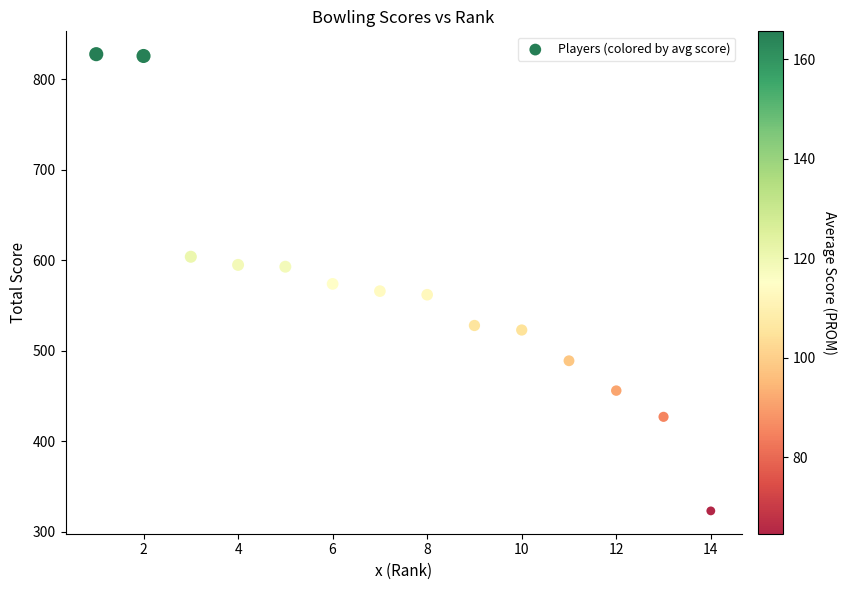

What is the range of X values (max minus min)?

13